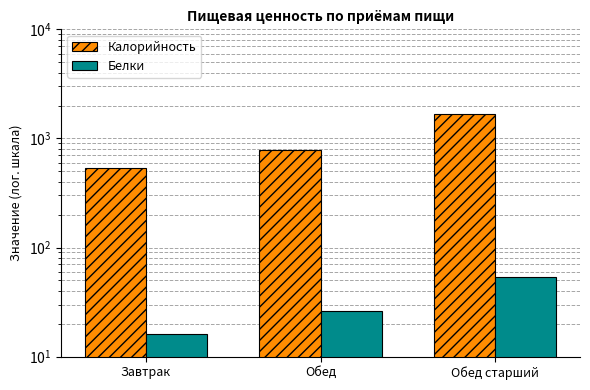

What is the difference between the Белки values at Обед старший and Обед?

27.3